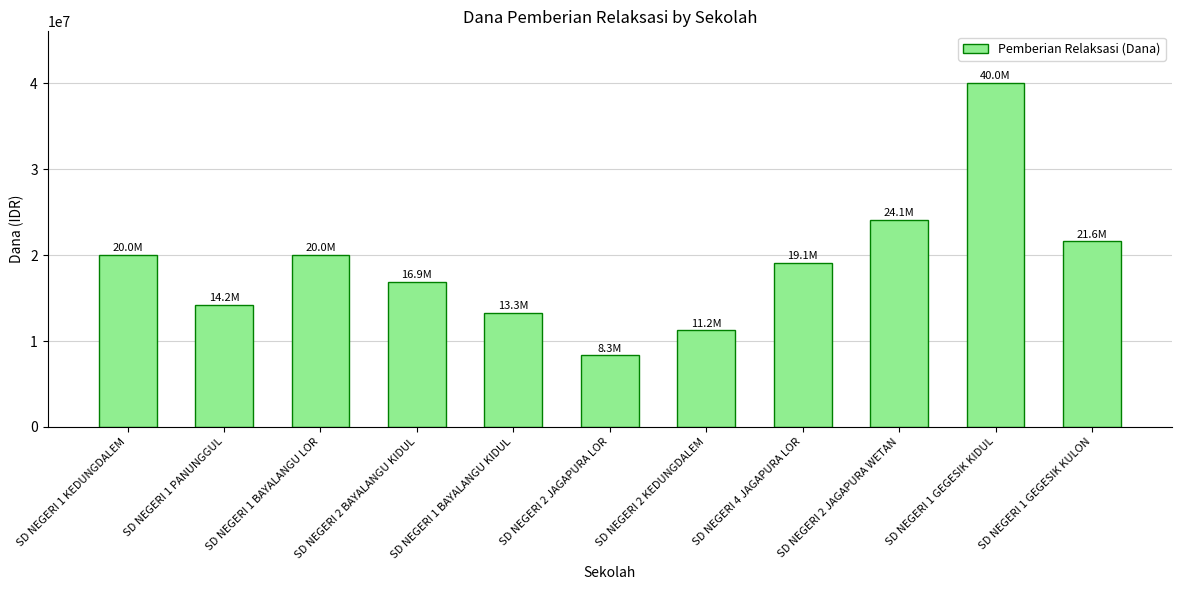

What value does the data have at SD NEGERI 2 BAYALANGU KIDUL?

16875000